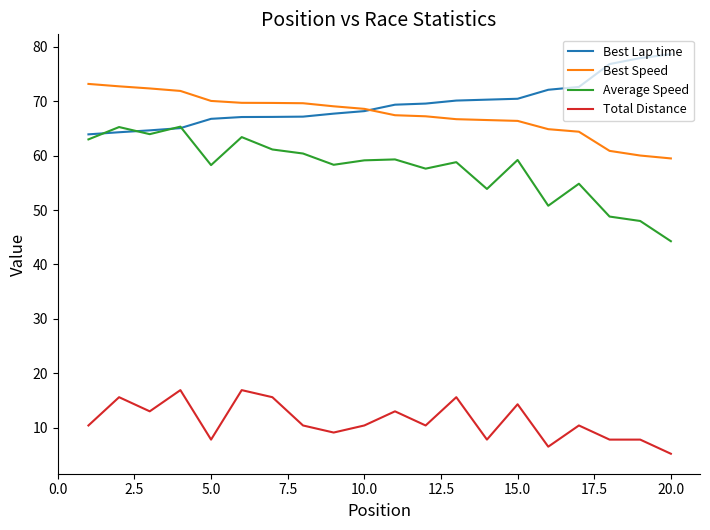

Count the number of data series in this chart.

4